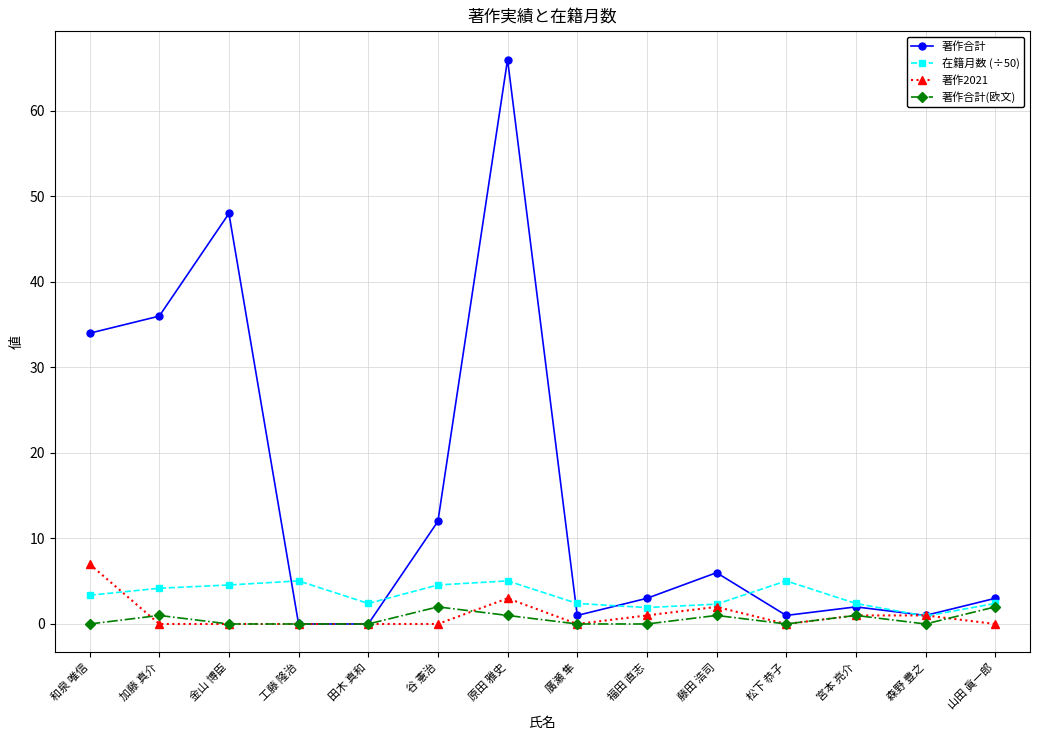

Between 谷 憲治 and 原田 雅史, which series saw the biggest shift?

著作合計